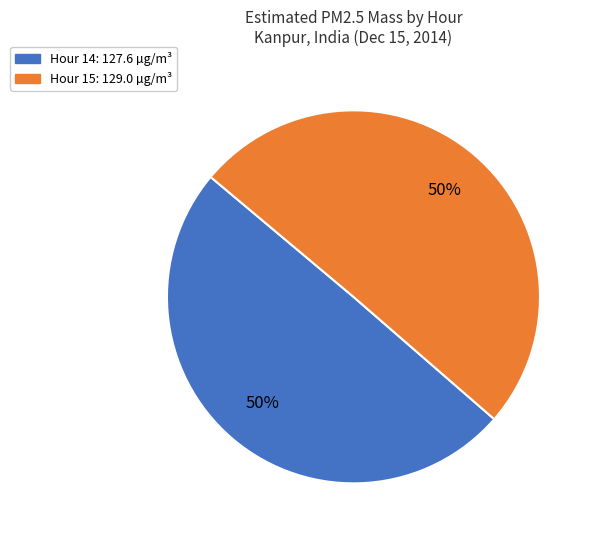

Combined, do Hour 15 and Hour 14 account for over 50%?

Yes